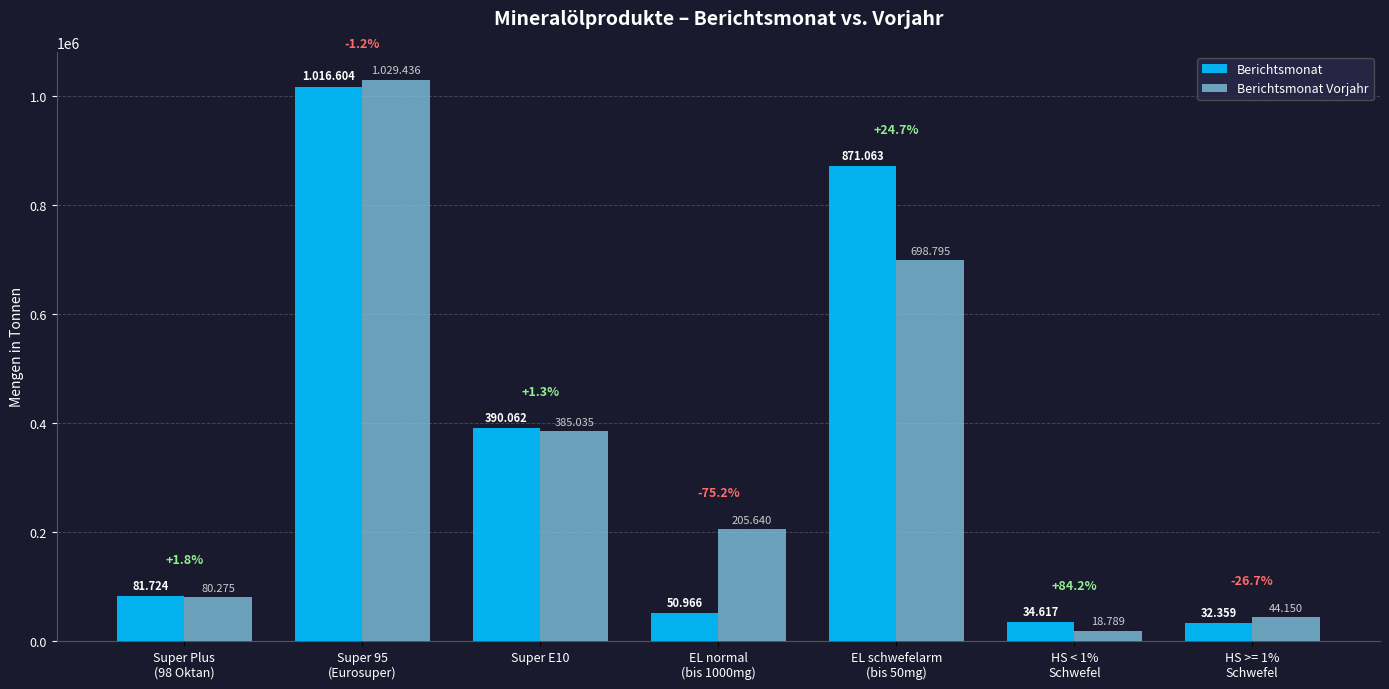

Does the chart contain stacked bars?

No